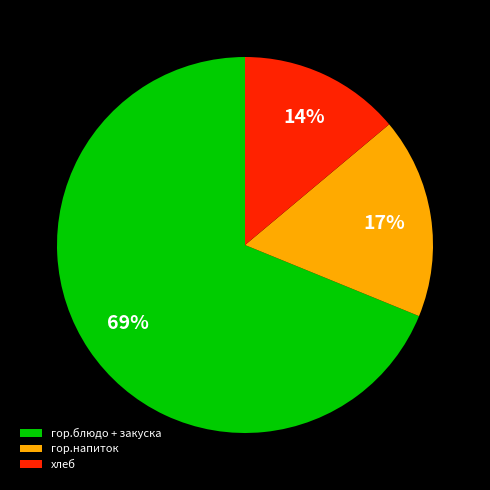

Which has a higher value, хлеб or гор.напиток?

гор.напиток